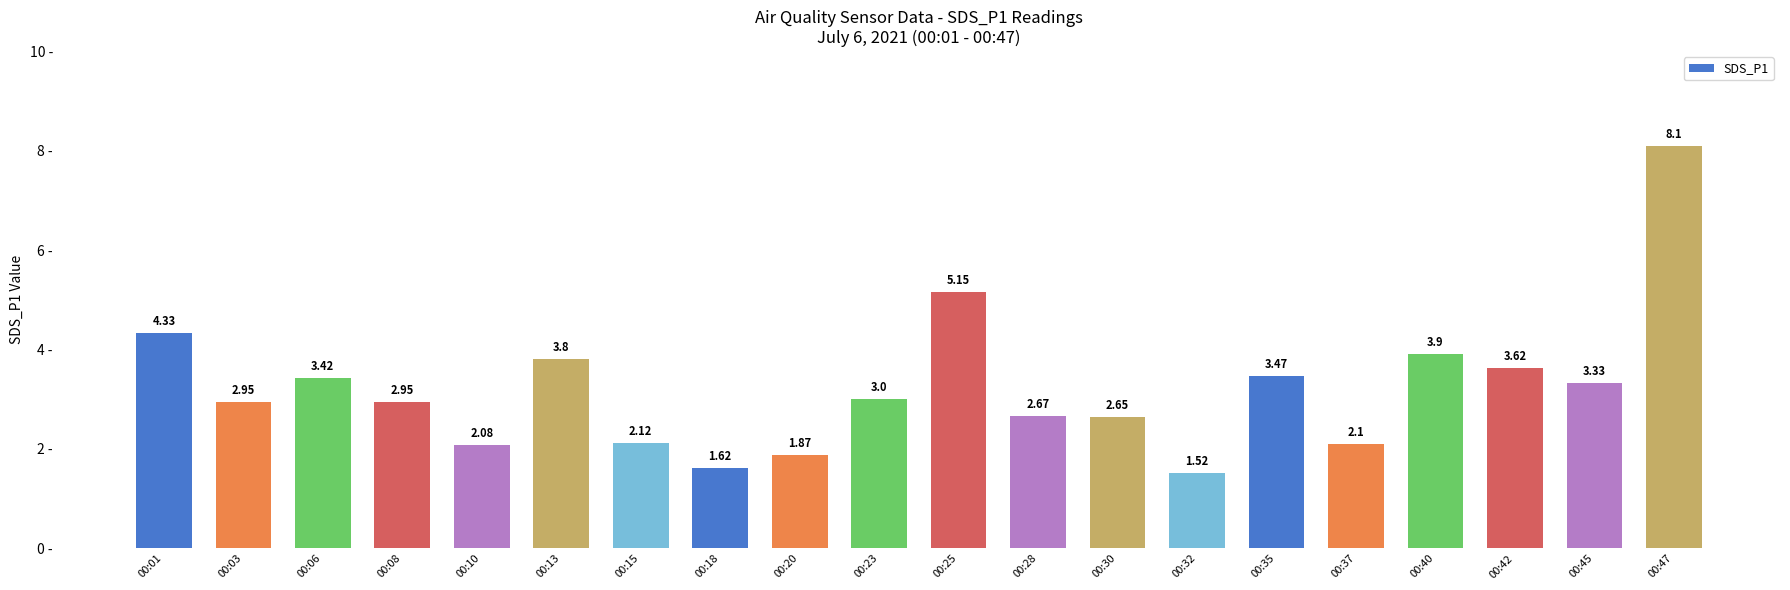

How many series are shown in this chart?

1